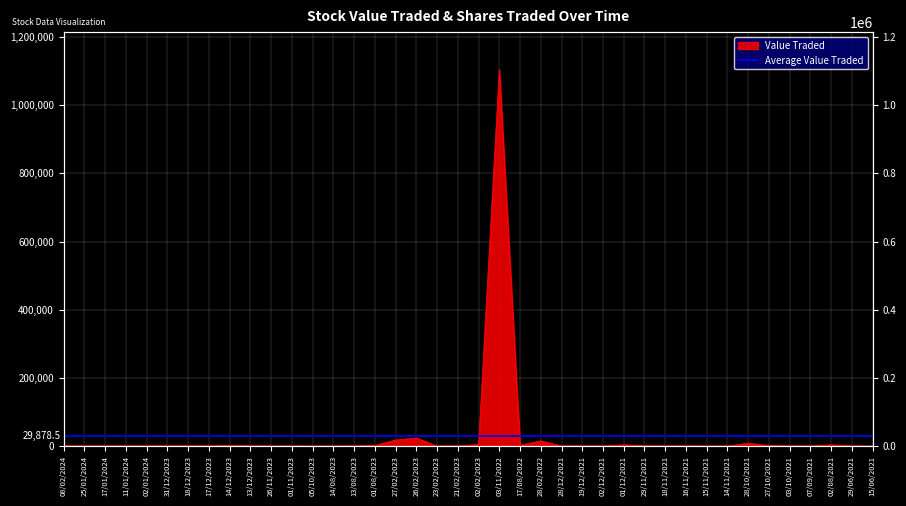

Reading left to right, extract all data points from this chart.

423	443	465	488	513	538	513	490	1870	448	15	122	32	74	243	1790	17600	23362	149	67	4600	1104194	1985	15106	386	368	79	3591	580	328	314	14	13	8334	1336	318	62	3500	352	37